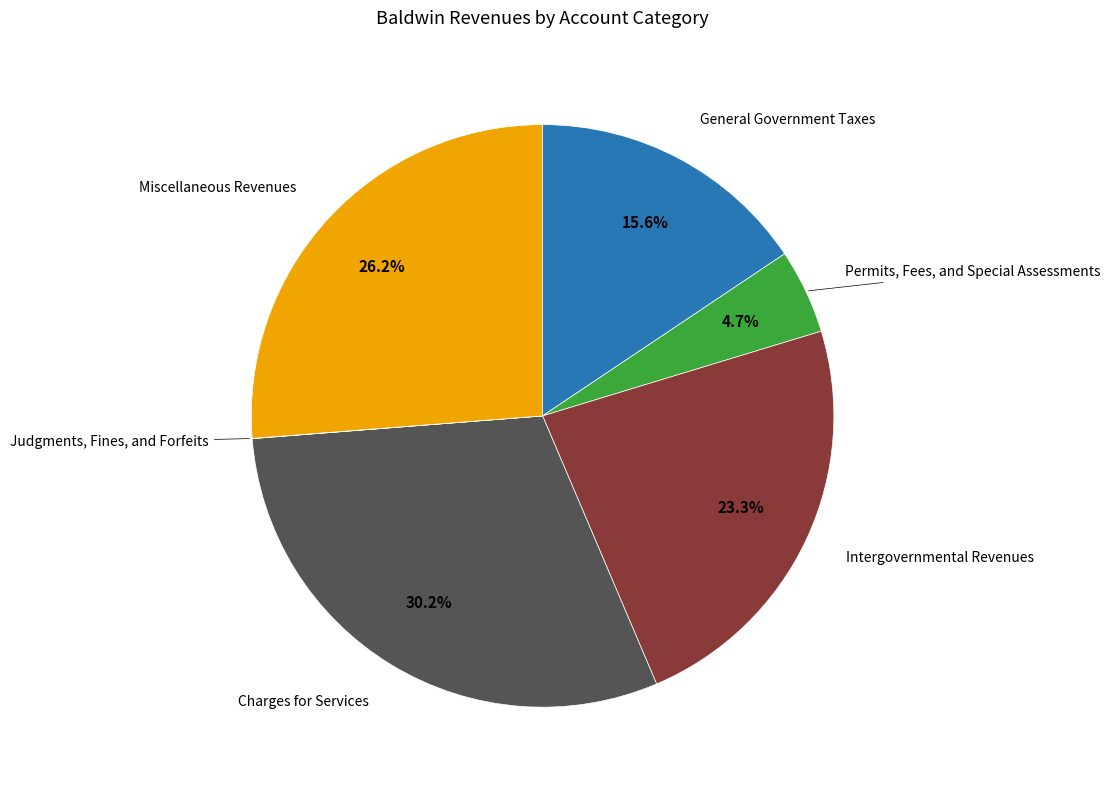

Is there a majority slice in this chart?

No